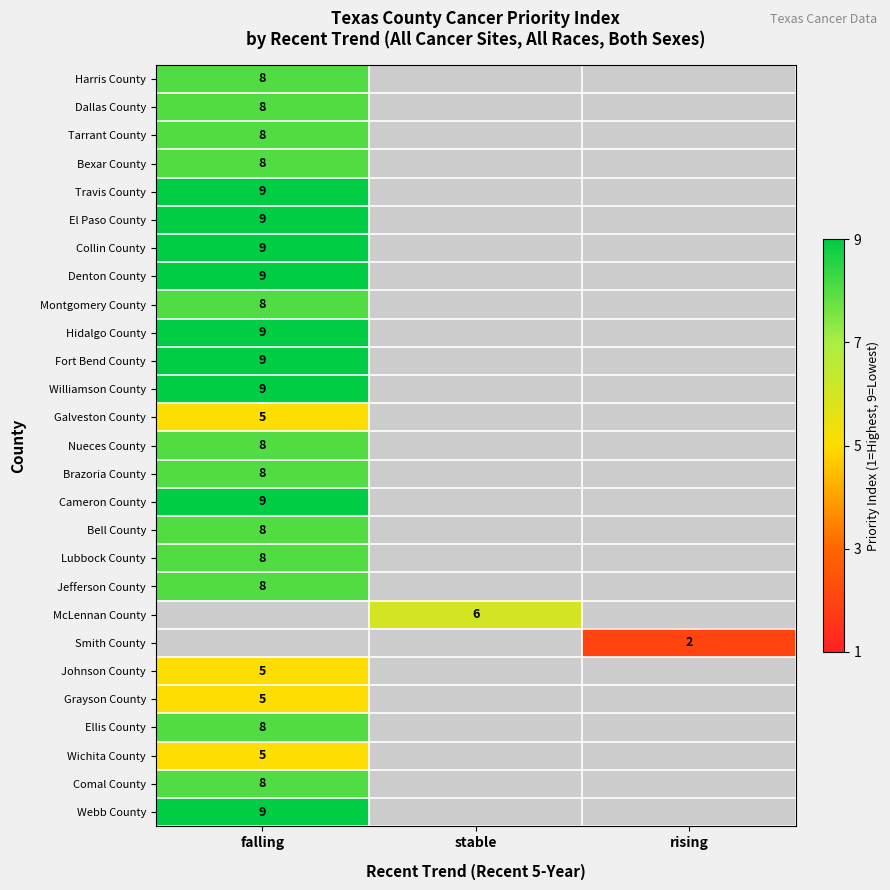

Is it true that Webb County equals 9 at falling?

True